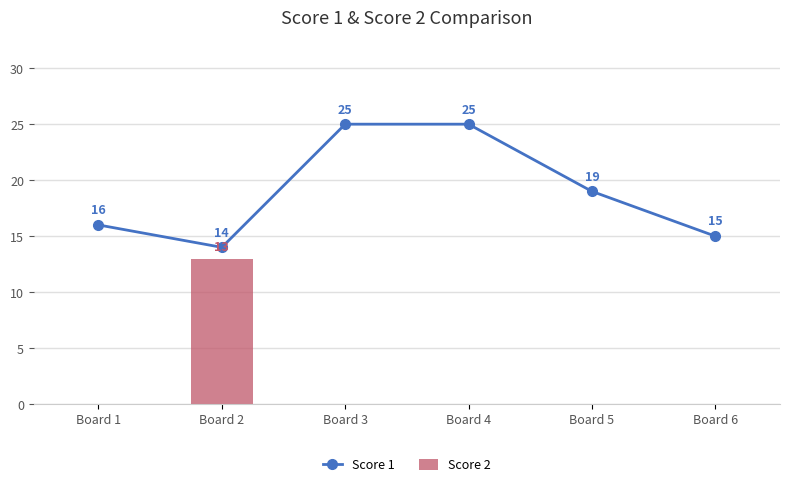

Reading right to left, extract all data points from this chart.

Score 1: 15	19	25	25	14	16
Score 2: 0	0	0	0	13	0